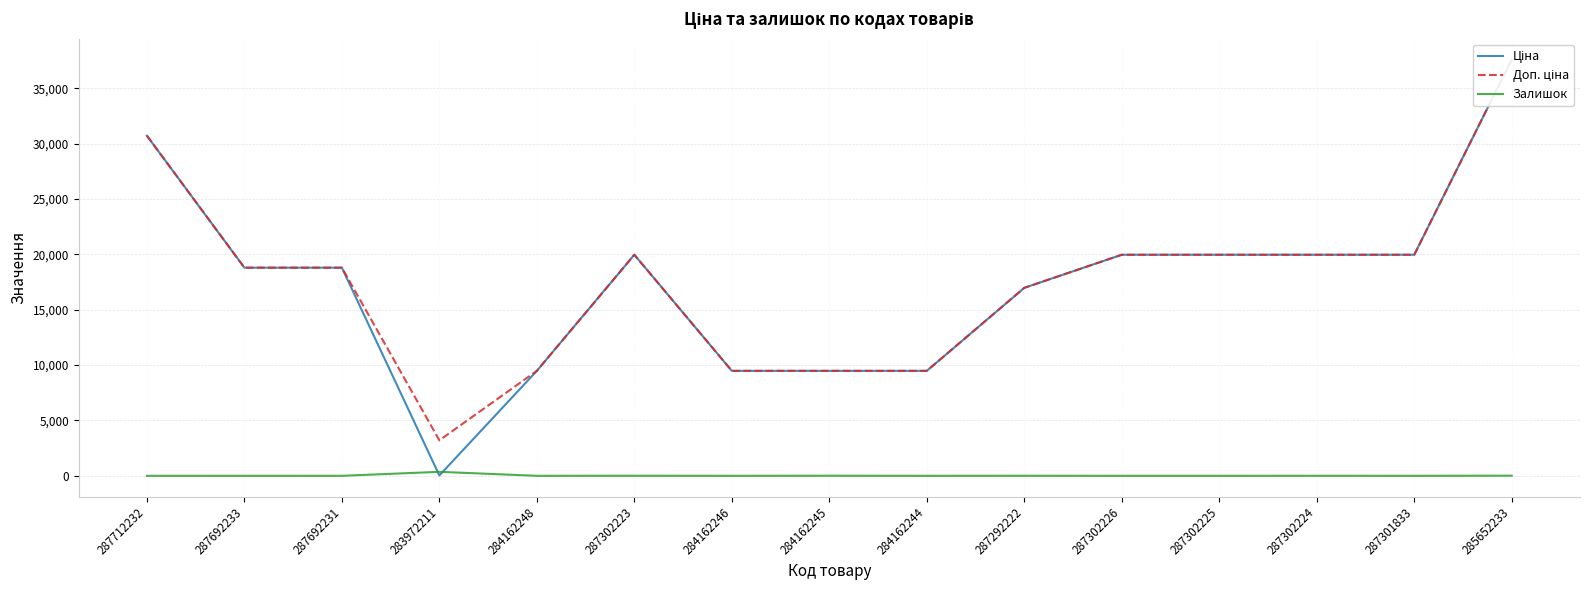

What is the total value across all series at 284162245?

18968.1